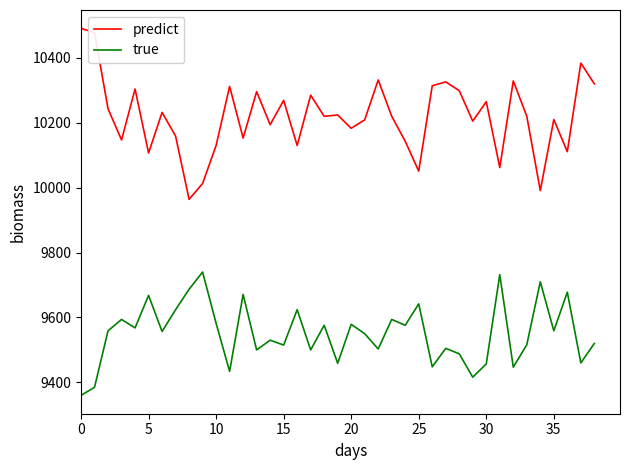

What is the maximum value shown in the chart?

10491